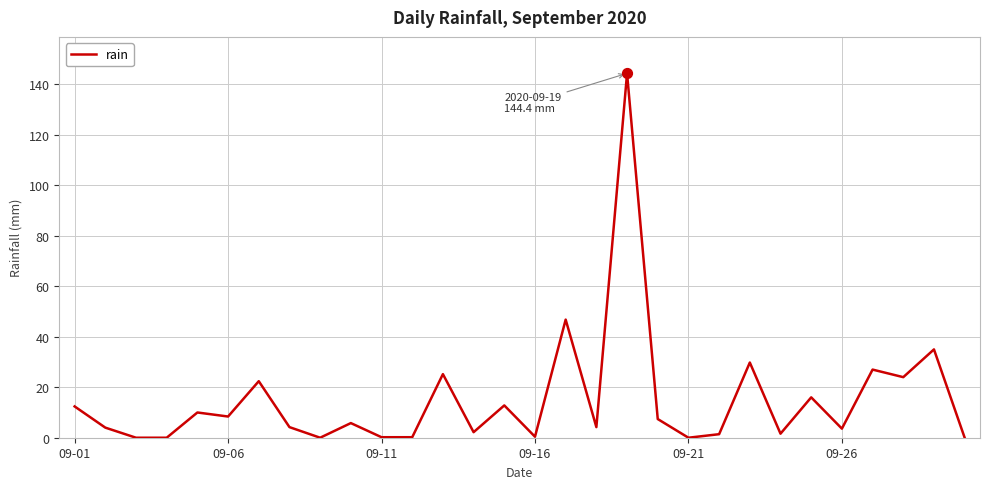

What is the greatest value displayed?

144.4